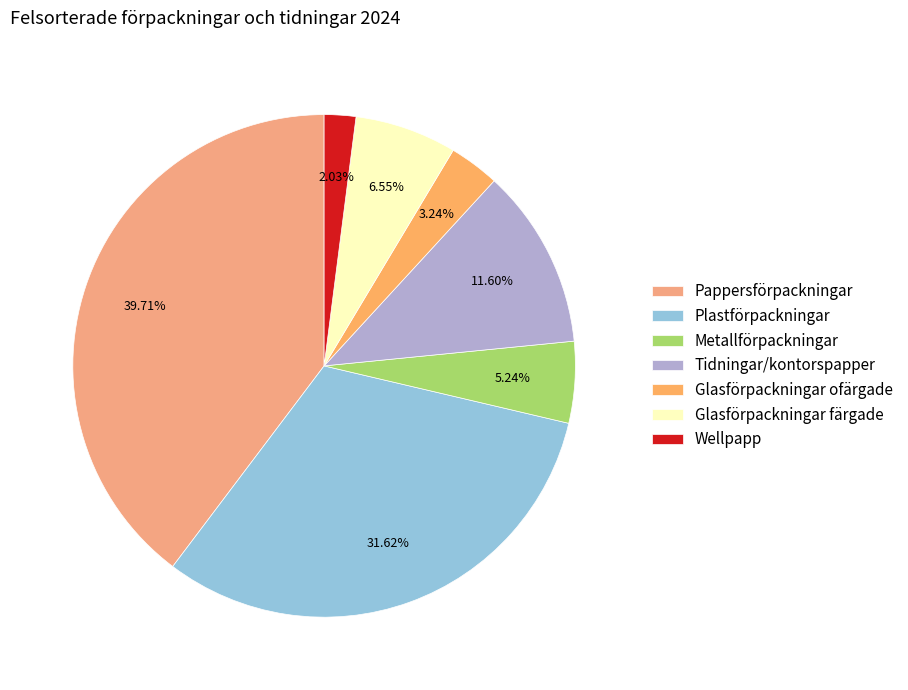

How many segments does this pie chart have?

7